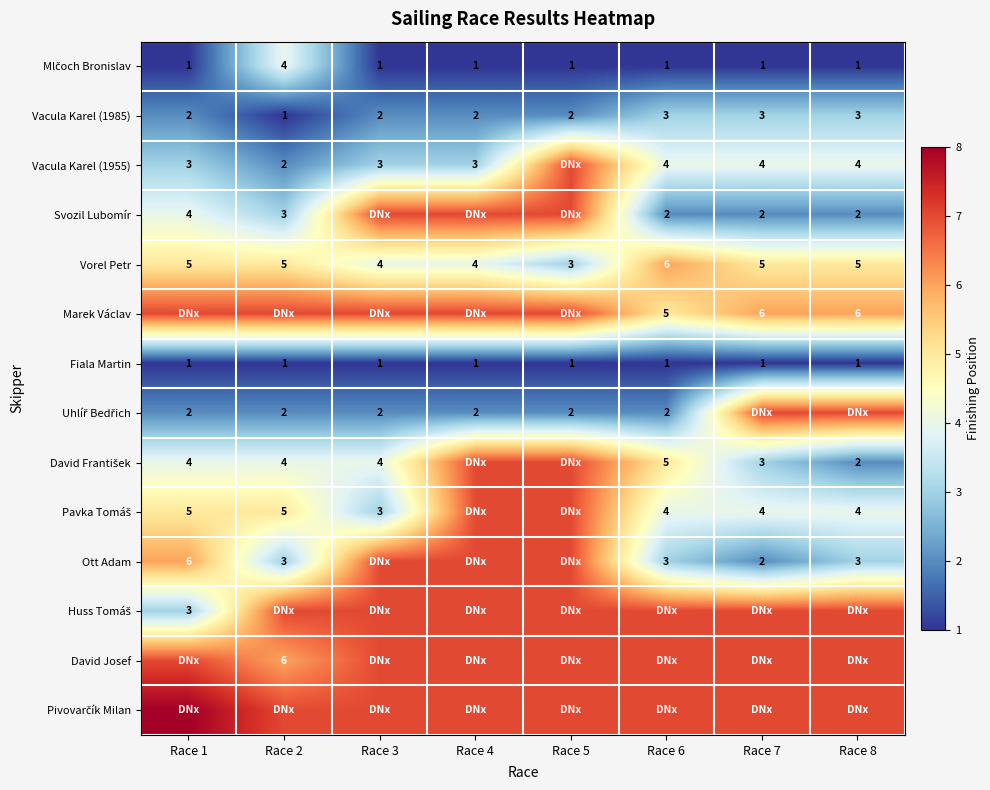

What is the spread (max minus min) of values at Race 5?

6